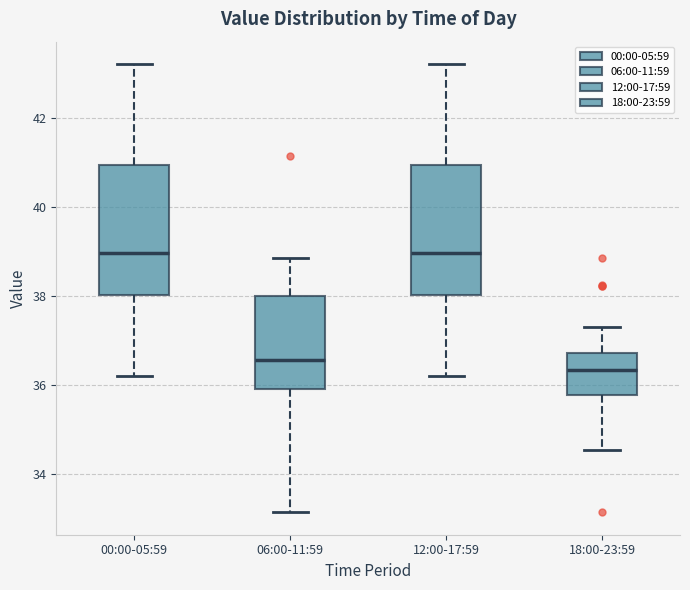

Reading left to right, read every box against the y-axis: the position of its median line, the range the box covers, and the ends of its whiskers. The values are not printed on the chart, so give them approximately, as read against the axis.

00:00-05:59: median 39.0, box 38.0 to 41.0, whiskers 36.2 to 43.2
06:00-11:59: median 36.6, box 36.0 to 38.0, whiskers 33.2 to 38.8
12:00-17:59: median 39.0, box 38.0 to 41.0, whiskers 36.2 to 43.2
18:00-23:59: median 36.4, box 35.8 to 36.8, whiskers 34.6 to 37.4